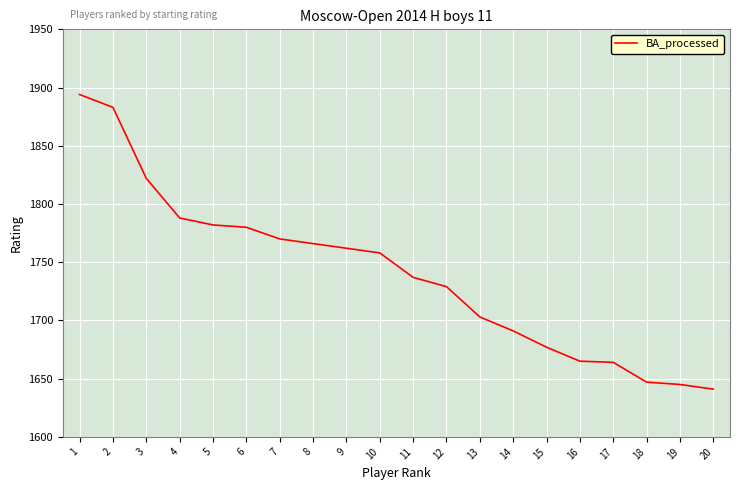

What is the change in value from 11 to 16?

-72